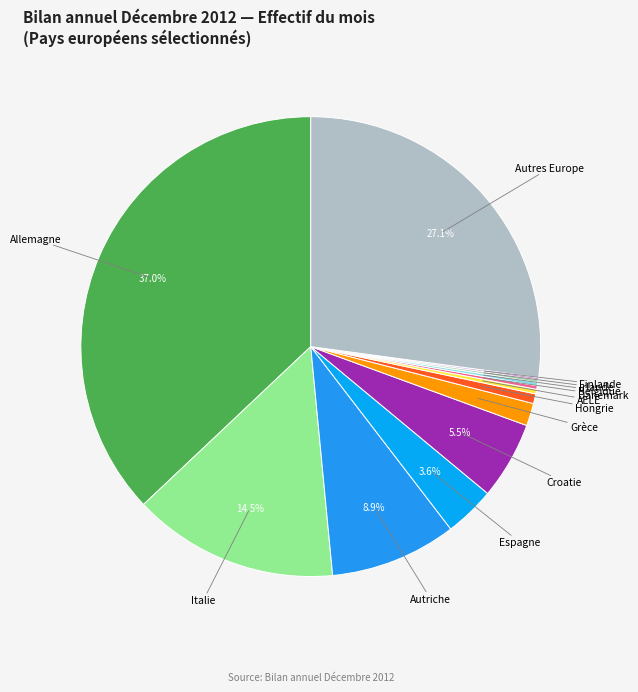

How much of the chart is everything except Allemagne?

63.0%